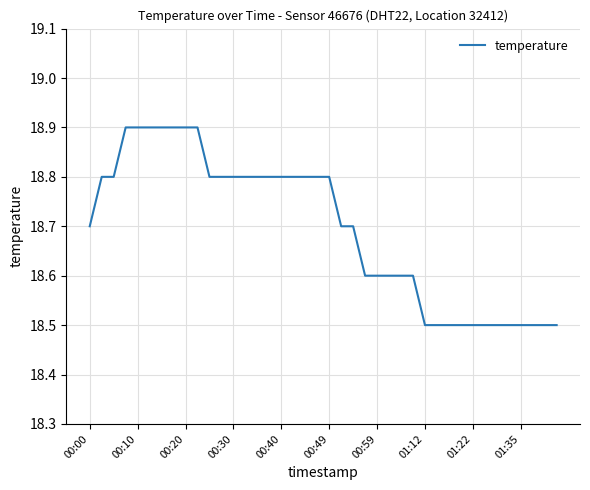

Reading right to left, what are all the values shown in this chart?

18.5	18.5	18.5	18.5	18.5	18.5	18.5	18.5	18.5	18.5	18.5	18.5	18.6	18.6	18.6	18.6	18.6	18.7	18.7	18.8	18.8	18.8	18.8	18.8	18.8	18.8	18.8	18.8	18.8	18.8	18.9	18.9	18.9	18.9	18.9	18.9	18.9	18.8	18.8	18.7